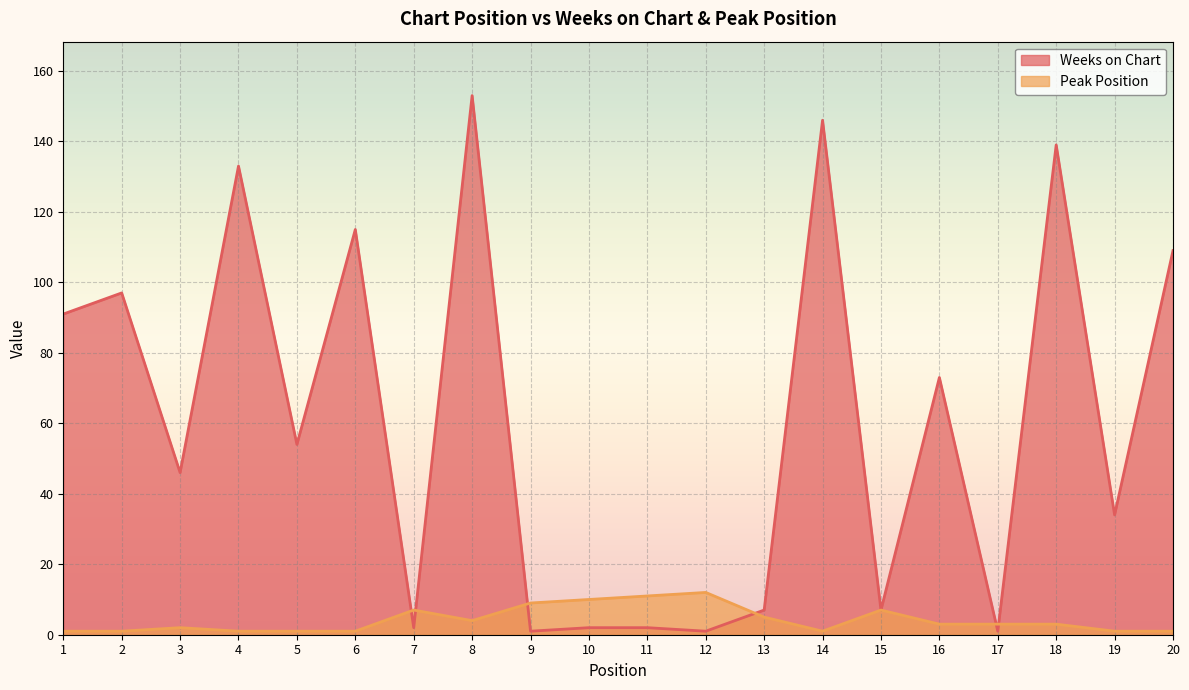

At which category does the chart reach its peak across all series?

8